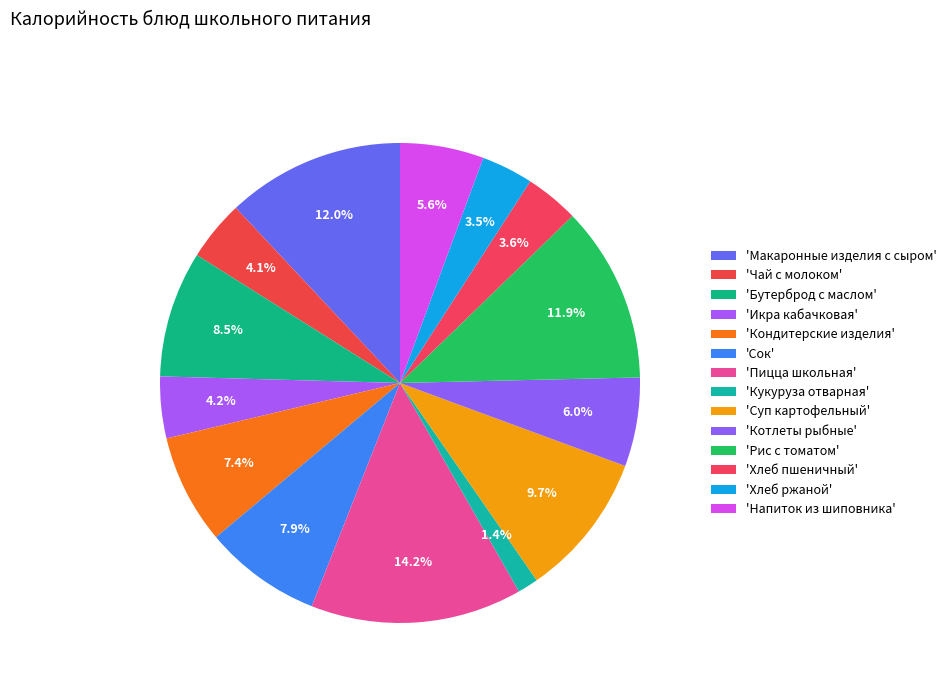

How many segments does this pie chart have?

14